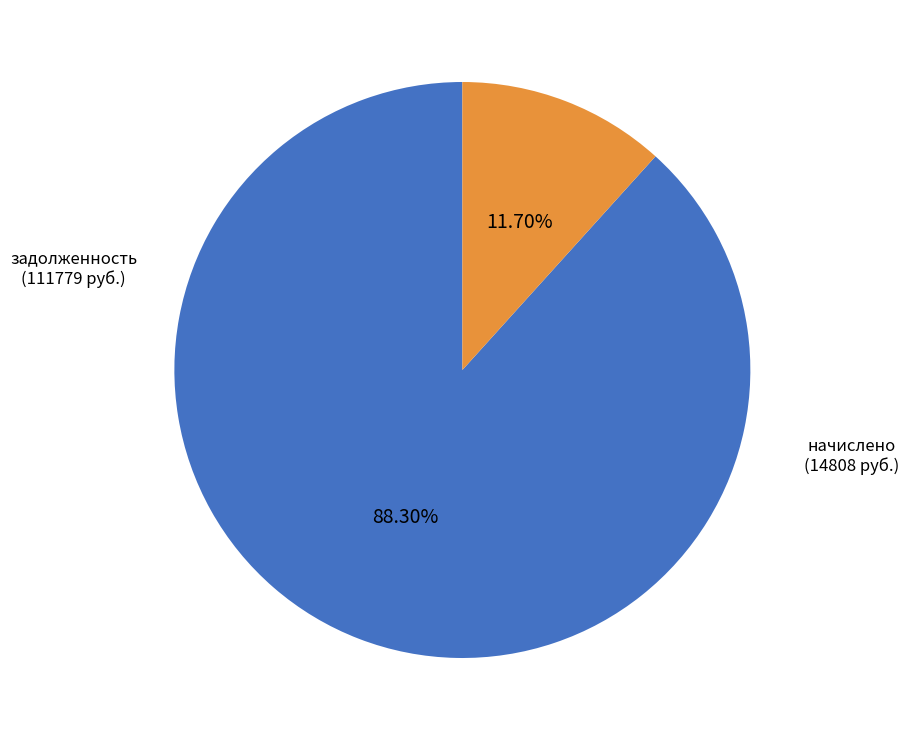

Is there any slice that represents more than half of the pie?

Yes